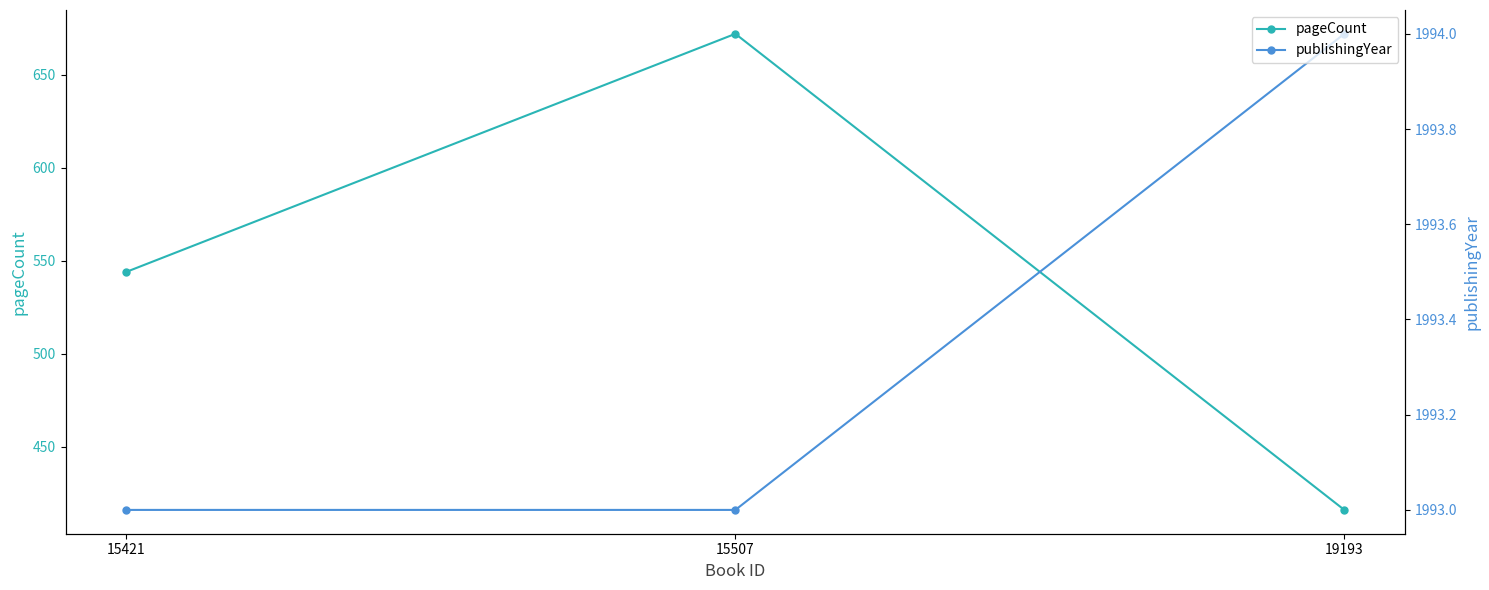

Reading left to right, list all the values displayed in this chart.

pageCount: 544	672	416
publishingYear: 1993	1993	1994